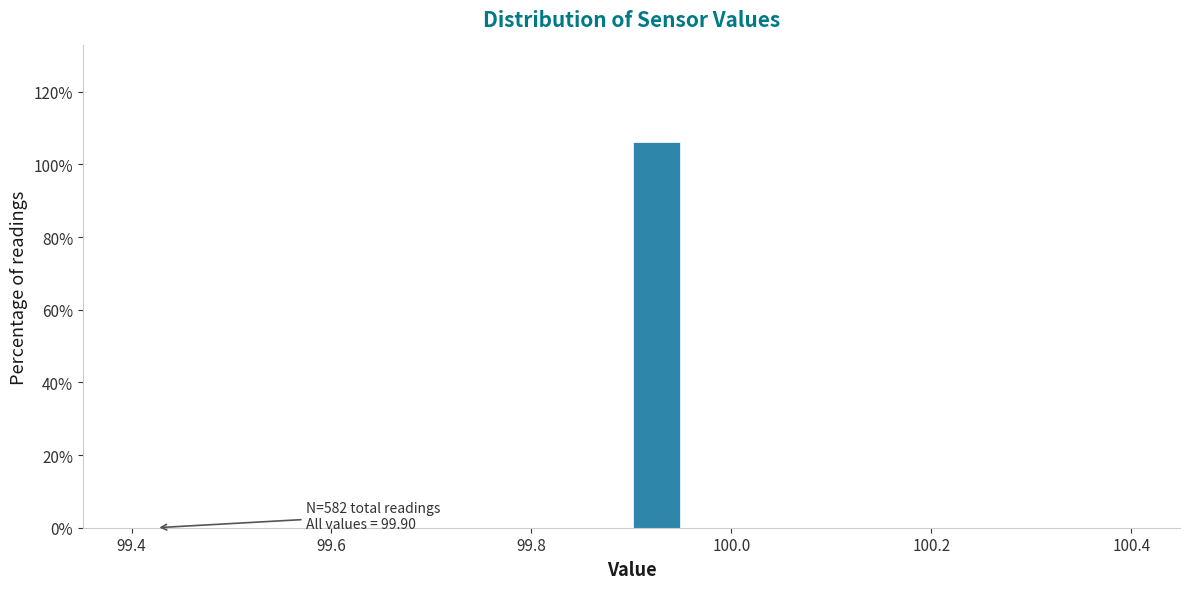

Around what value on the x-axis is the tallest bar? Give the approximate position of its centre, as read against the axis.

99.92